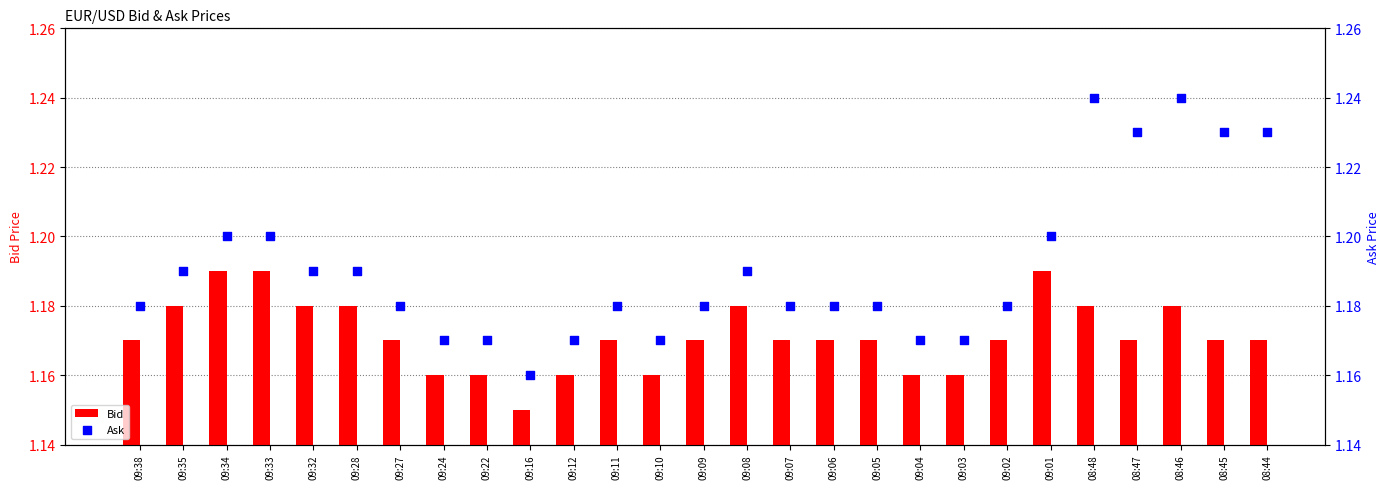

Which series contains the lowest Y value?

Bid